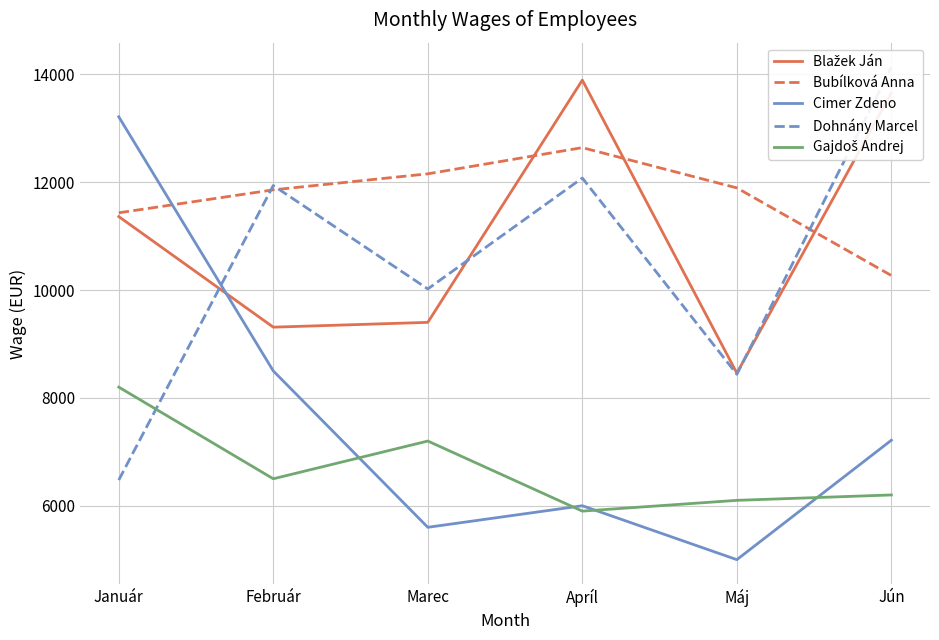

Count the Bubílková Anna values in the range 11433 to 12156.

4